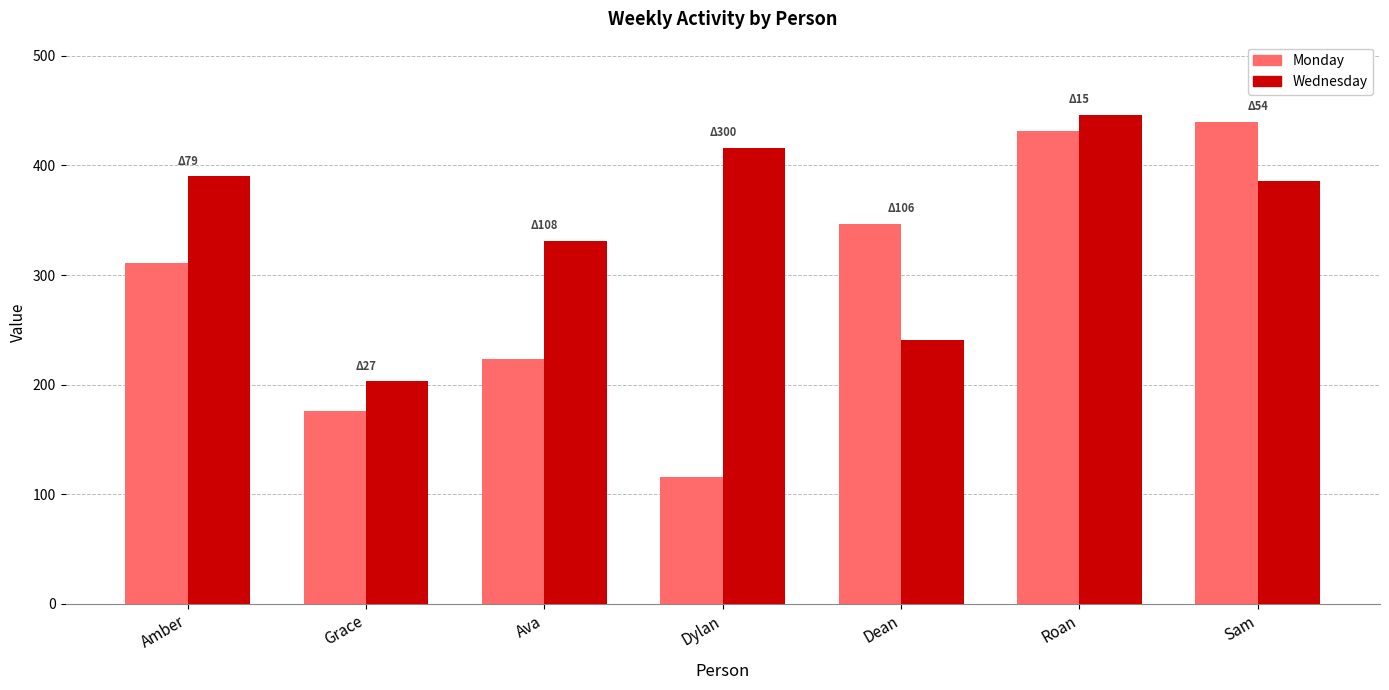

Rank the series by their maximum value, from lowest to highest.

Monday, Wednesday